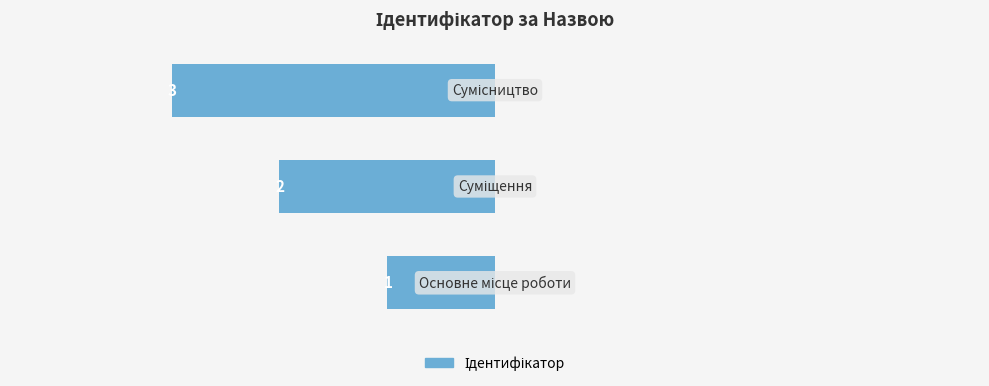

Are the bars horizontal?

Yes